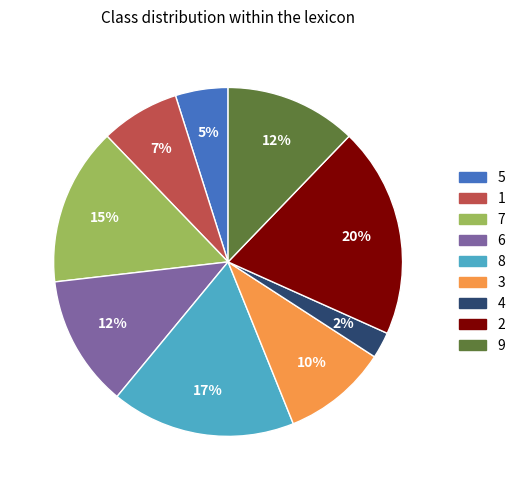

Does any single category account for the majority?

No